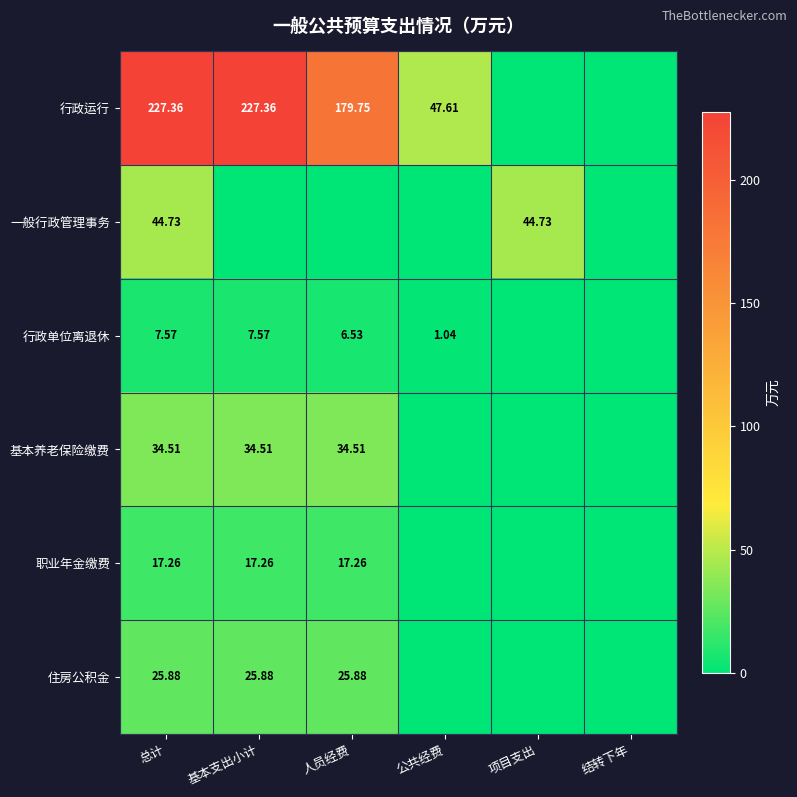

Which label corresponds to the largest value in the chart?

总计